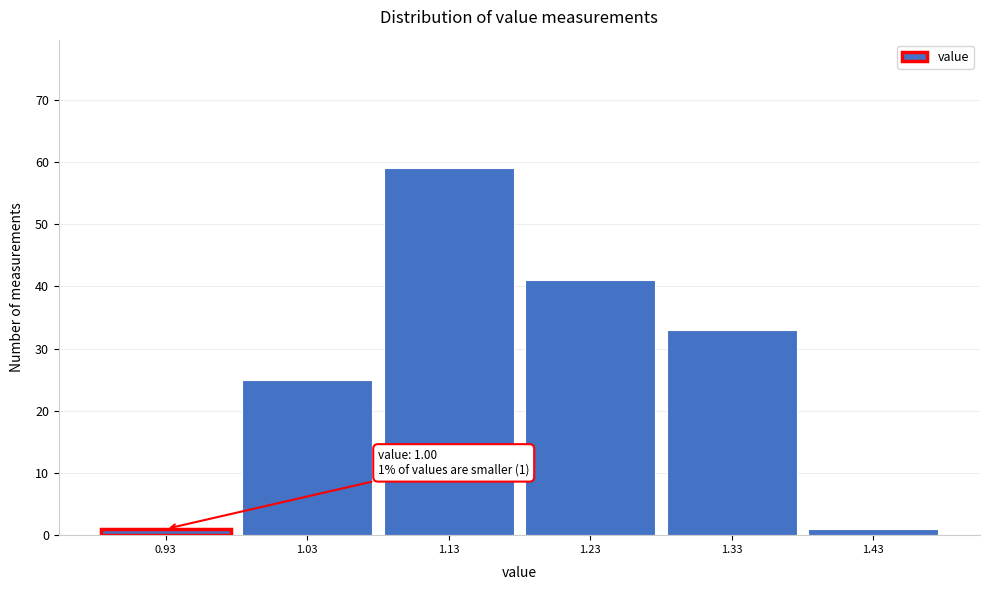

Reading left to right, what are all the values shown in this chart?

0.93=1	1.03=25	1.13=59	1.23=41	1.33=33	1.43=1